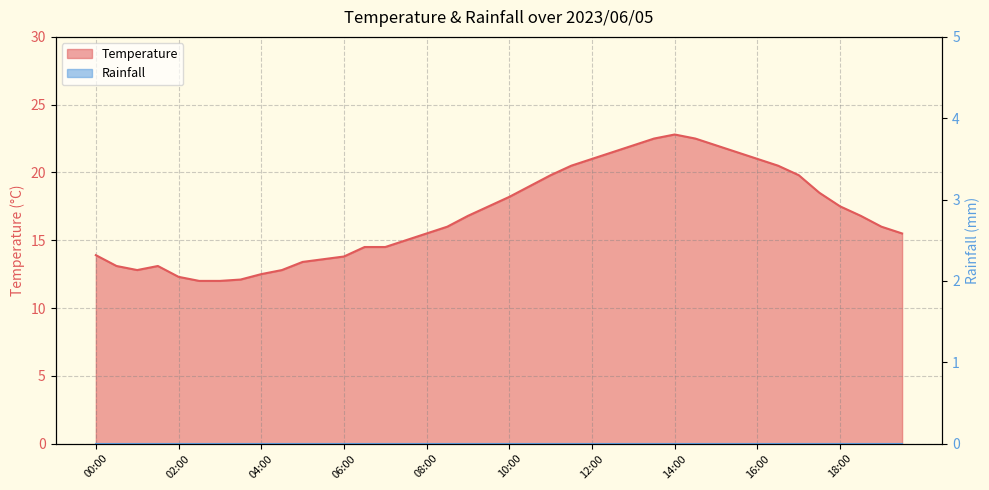

What is the value of the 15th point from the left?

14.5